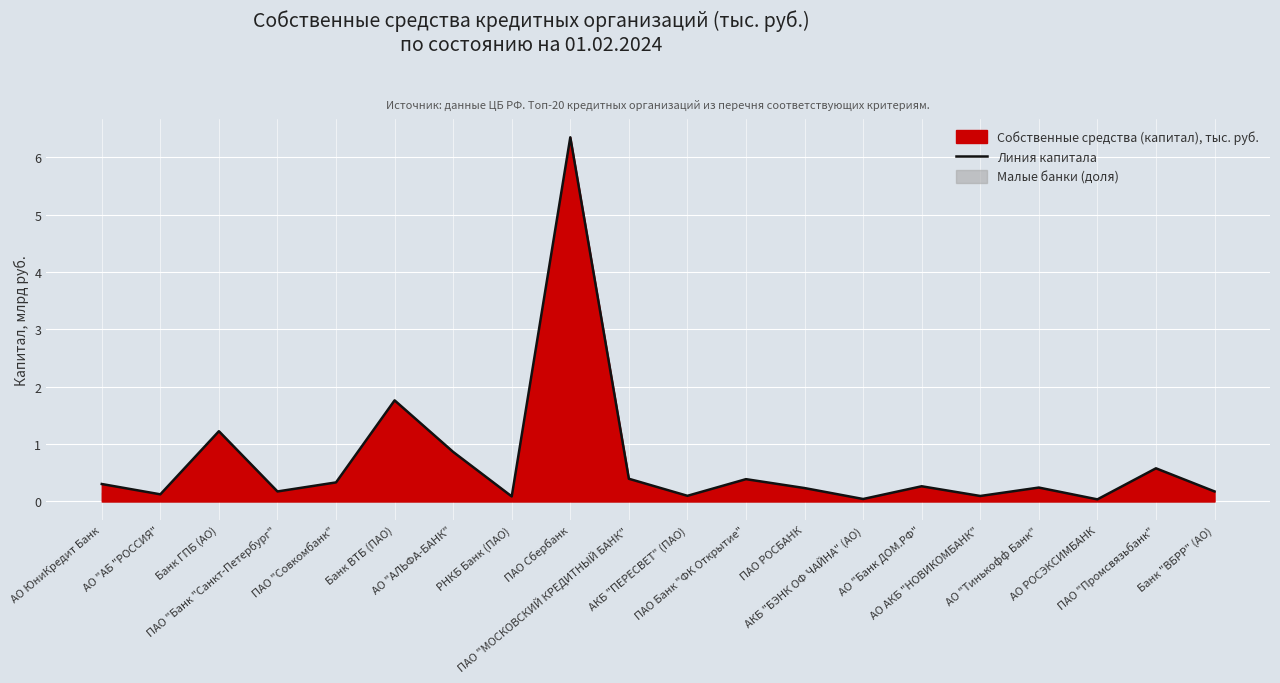

Rank the categories by value from lowest to highest.

АО РОСЭКСИМБАНК, АКБ "БЭНК ОФ ЧАЙНА" (АО), РНКБ Банк (ПАО), АО АКБ "НОВИКОМБАНК", АКБ "ПЕРЕСВЕТ" (ПАО), АО "АБ "РОССИЯ", ПАО "Банк "Санкт-Петербург", Банк "ВБРР" (АО), ПАО РОСБАНК, АО "Тинькофф Банк", АО "Банк ДОМ.РФ", АО ЮниКредит Банк, ПАО "Совкомбанк", ПАО Банк "ФК Открытие", ПАО "МОСКОВСКИЙ КРЕДИТНЫЙ БАНК", ПАО "Промсвязьбанк", АО "АЛЬФА-БАНК", Банк ГПБ (АО), Банк ВТБ (ПАО), ПАО Сбербанк